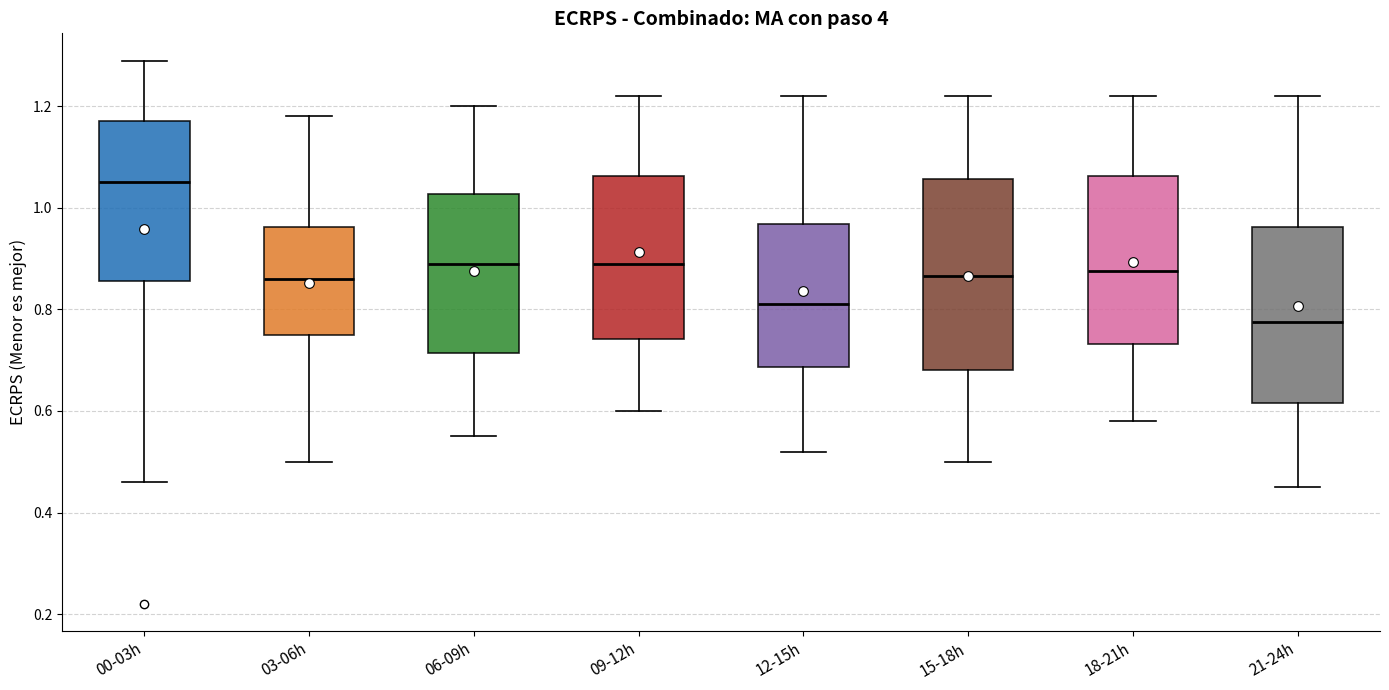

Reading left to right, read every box against the y-axis: the position of its median line, the range the box covers, and the ends of its whiskers. The values are not printed on the chart, so give them approximately, as read against the axis.

00-03h: median 1.06, box 0.86 to 1.18, whiskers 0.46 to 1.30
03-06h: median 0.86, box 0.76 to 0.96, whiskers 0.50 to 1.18
06-09h: median 0.90, box 0.72 to 1.02, whiskers 0.56 to 1.20
09-12h: median 0.90, box 0.74 to 1.06, whiskers 0.60 to 1.22
12-15h: median 0.82, box 0.68 to 0.96, whiskers 0.52 to 1.22
15-18h: median 0.86, box 0.68 to 1.06, whiskers 0.50 to 1.22
18-21h: median 0.88, box 0.74 to 1.06, whiskers 0.58 to 1.22
21-24h: median 0.78, box 0.62 to 0.96, whiskers 0.46 to 1.22